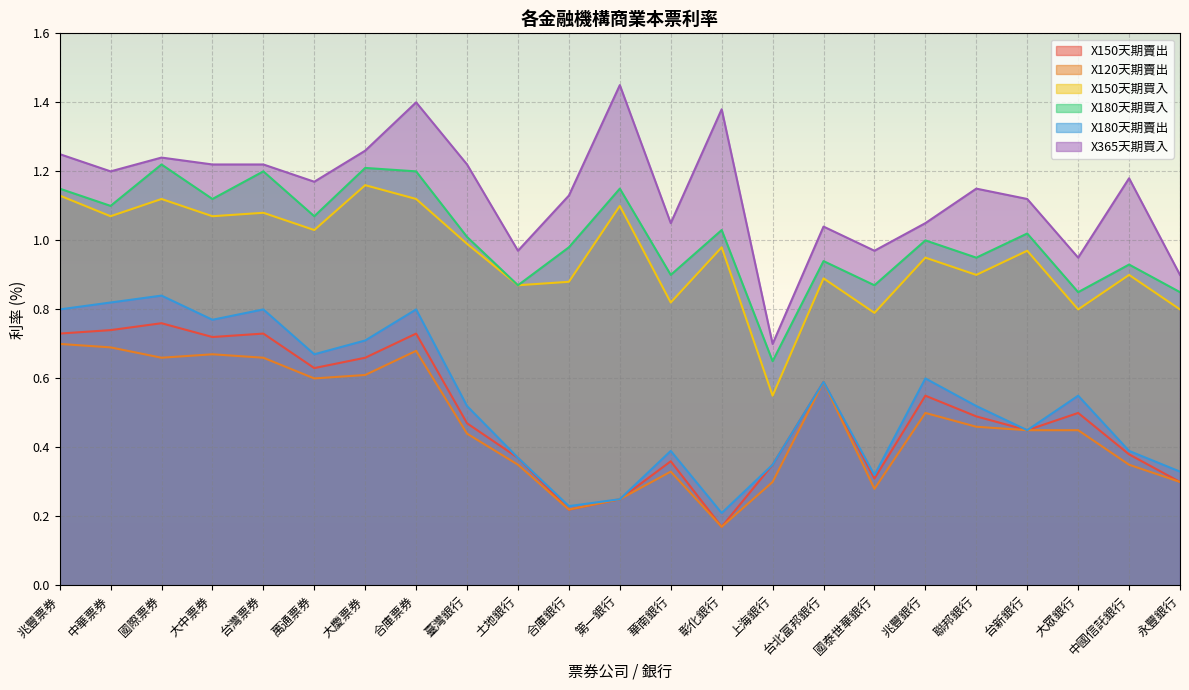

List the labels in order of X150天期買入 value, largest first.

大慶票券, 兆豐票券, 國際票券, 合庫票券, 第一銀行, 台灣票券, 中華票券, 大中票券, 萬通票券, 臺灣銀行, 彰化銀行, 台新銀行, 兆豐銀行, 聯邦銀行, 中國信託銀行, 台北富邦銀行, 合庫銀行, 土地銀行, 華南銀行, 大眾銀行, 永豐銀行, 國泰世華銀行, 上海銀行